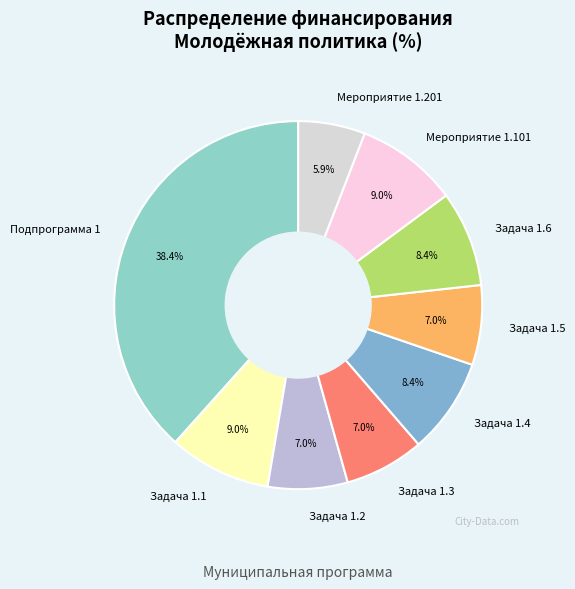

What is the largest slice in the pie chart?

Подпрограмма 1